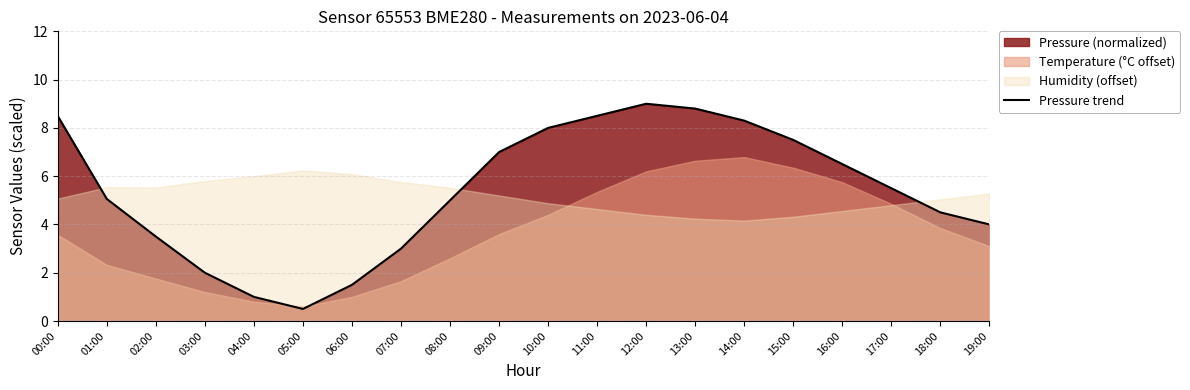

At which category does the data reach its first local valley?

05:00